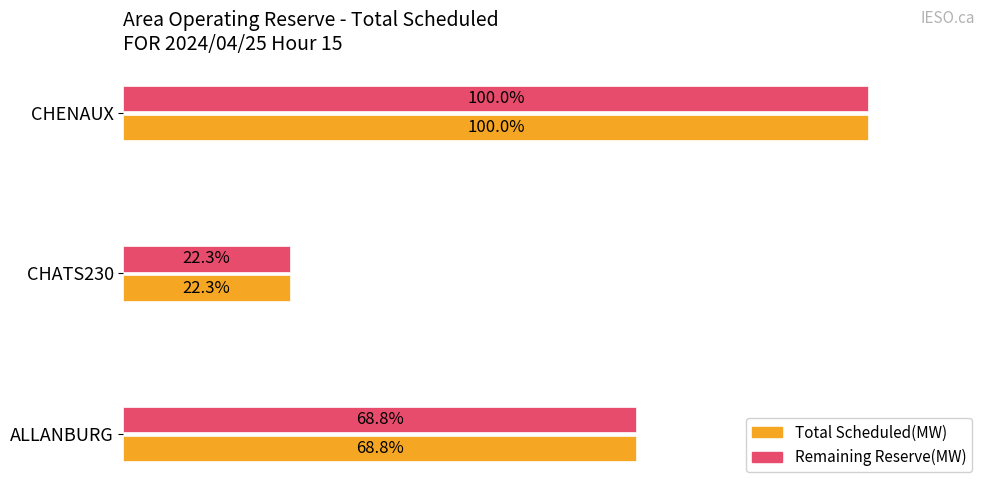

What are all the series names shown in the legend?

Total Scheduled(MW), Remaining Reserve(MW)